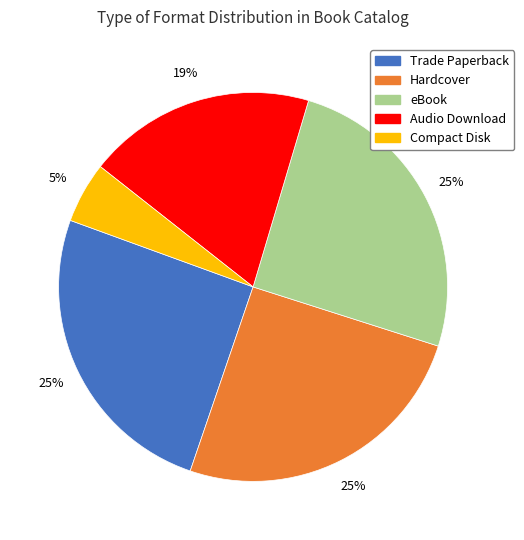

To the nearest percent, what percentage of the pie is Hardcover?

25%